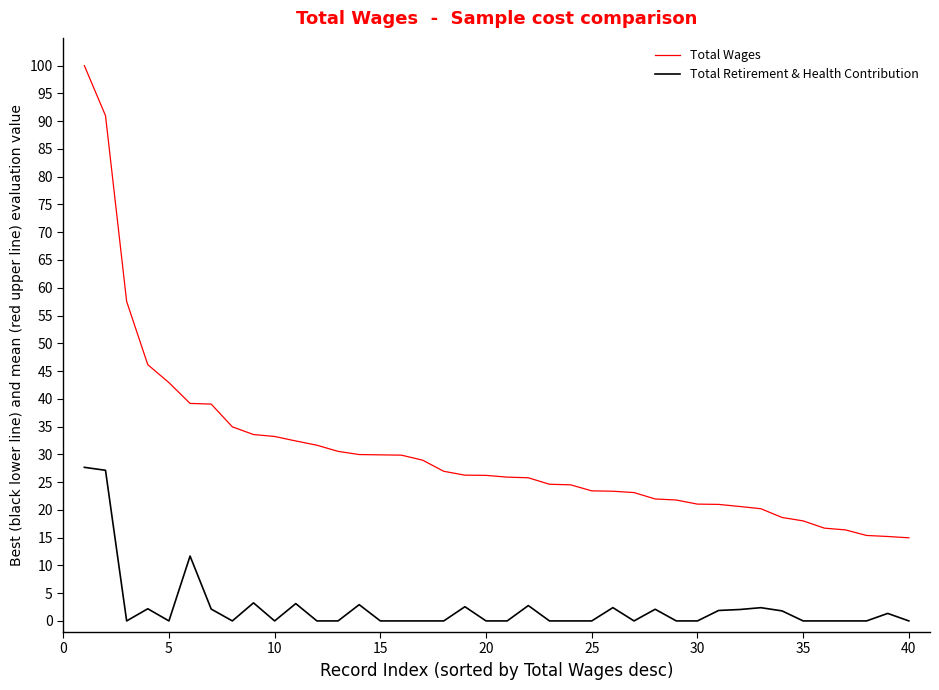

Which series has the largest range (max minus min)?

Total Wages